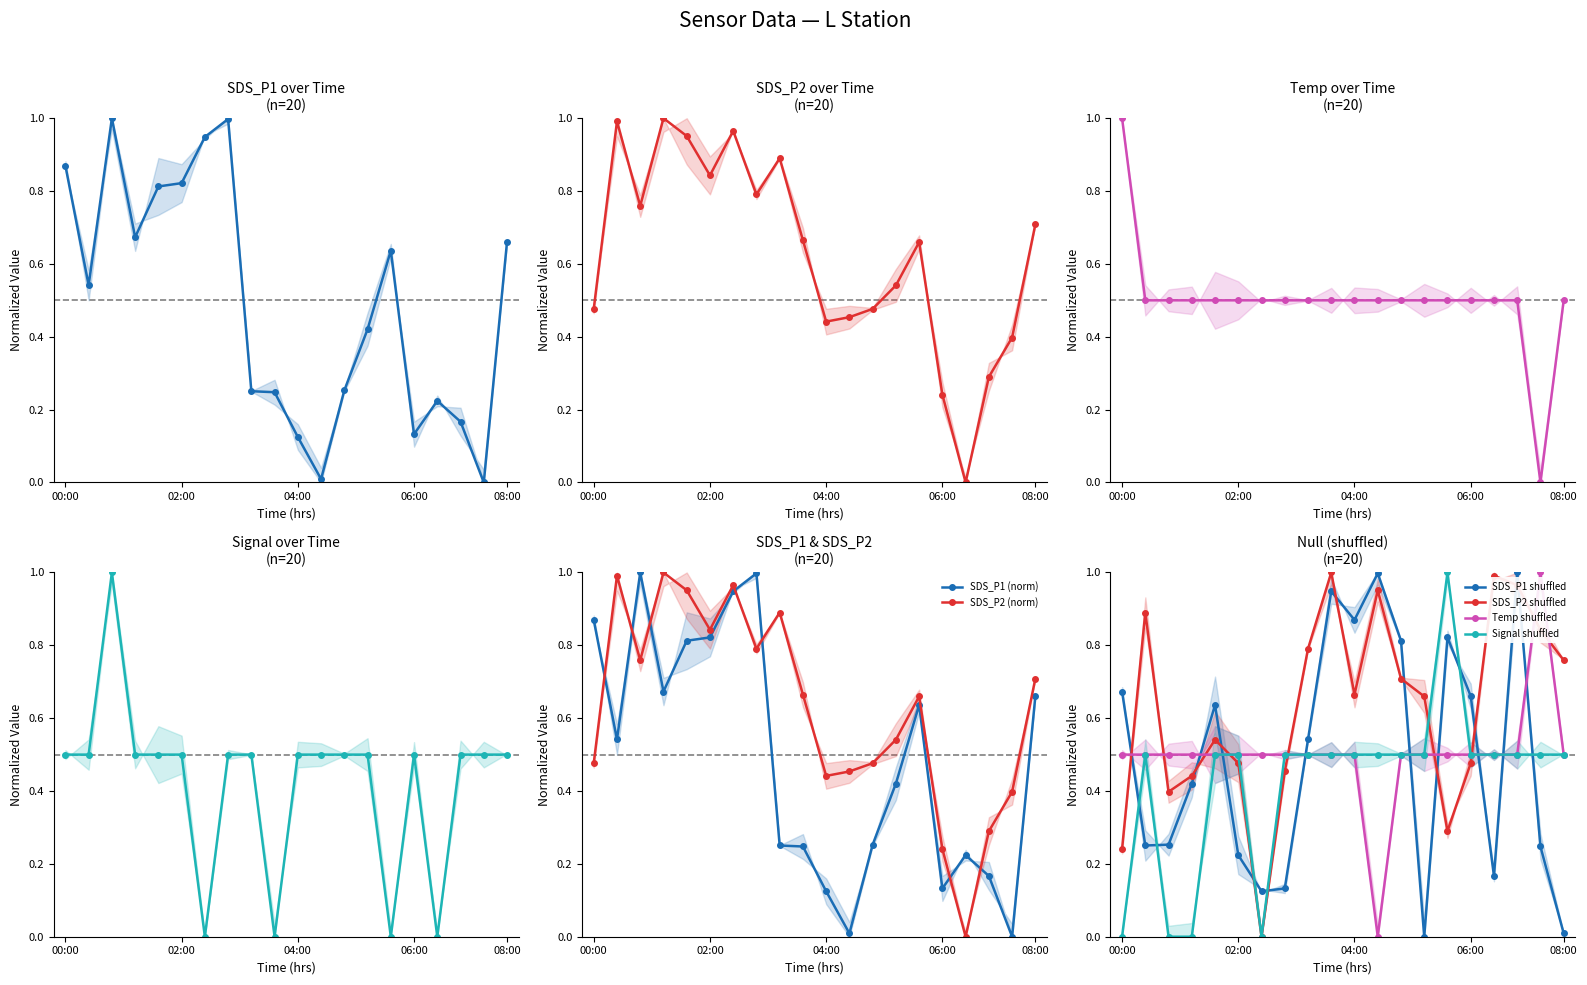

What is the sum of all SDS_P2 values?

12.5